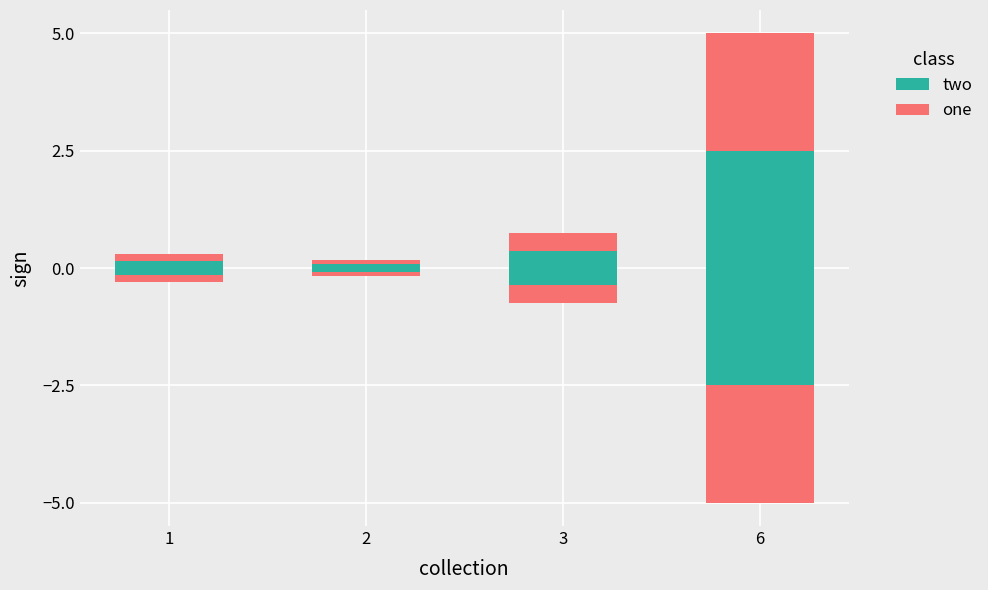

Rank the categories by two value from highest to lowest.

6, 3, 1, 2